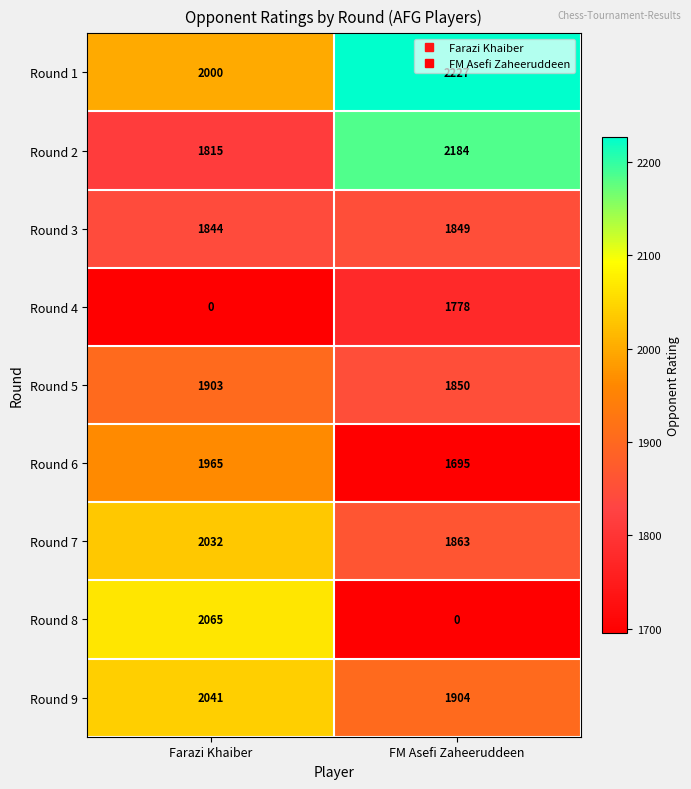

What is the greatest value displayed?

2227